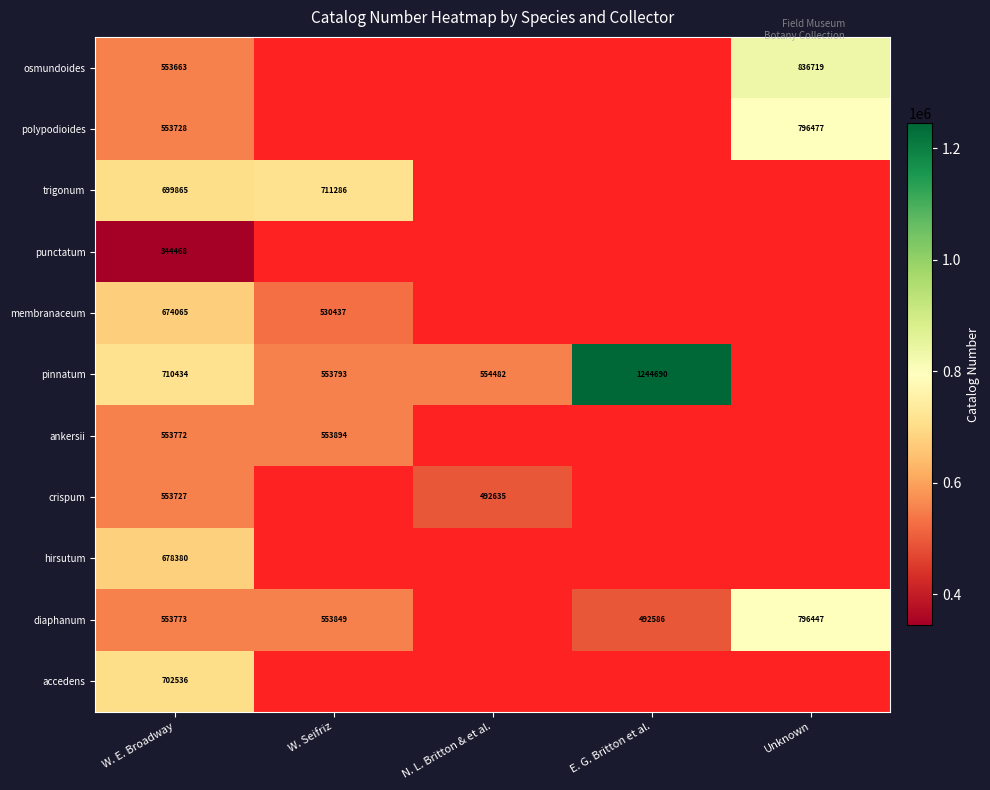

The value of crispum at N. L. Britton & et al. is 492635. True or false?

True